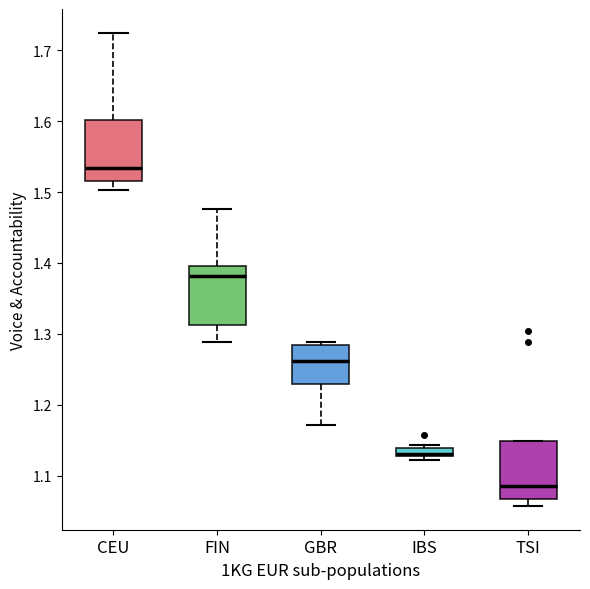

Where is the upper edge of the box for TSI on the y-axis? The values are not printed on the chart, so give them approximately, as read against the axis.

1.15